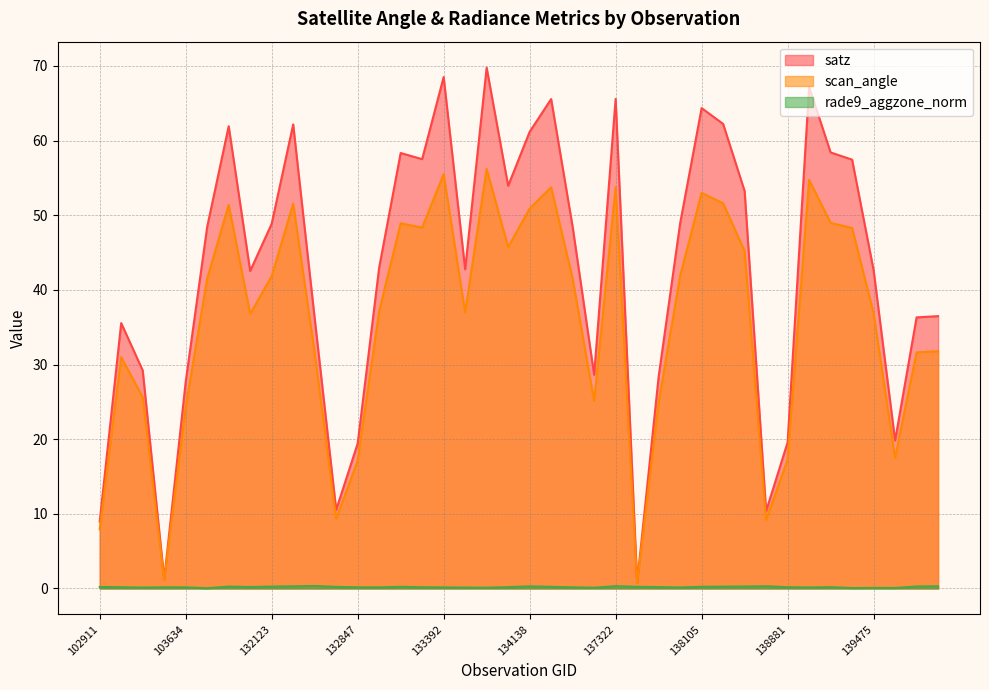

Reading right to left, transcribe all the data shown in this chart.

satz: 36.5	36.3	19.8	42.6	57.4	58.4	67.2	19.6	10.4	53.2	62.2	64.3	48.9	28.4	0.8	65.6	28.6	48.4	65.6	61.2	53.9	69.8	42.8	68.5	57.5	58.3	43.0	19.4	10.5	36.2	62.2	48.9	42.5	61.9	48.5	27.7	1.2	29.2	35.5	9.0
scan_angle: 31.8	31.6	17.5	36.9	48.3	49.0	54.7	17.3	9.2	45.2	51.6	53.0	41.9	24.9	0.7	53.8	25.1	41.5	53.7	50.9	45.7	56.2	37.0	55.5	48.3	48.9	37.1	17.1	9.3	31.5	51.5	41.8	36.8	51.4	41.5	24.3	1.1	25.6	31.0	7.9
rade9_aggzone_norm: 0.3	0.3	0.1	0.1	0.1	0.2	0.1	0.2	0.3	0.3	0.2	0.2	0.1	0.2	0.2	0.3	0.1	0.2	0.2	0.3	0.2	0.1	0.1	0.1	0.2	0.2	0.1	0.2	0.2	0.3	0.3	0.3	0.2	0.3	0.0	0.2	0.2	0.1	0.2	0.2